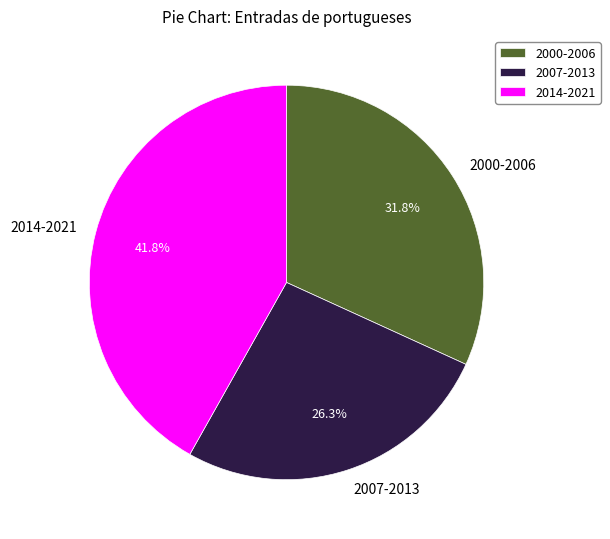

How much of the chart is everything except 2014-2021?

58.2%